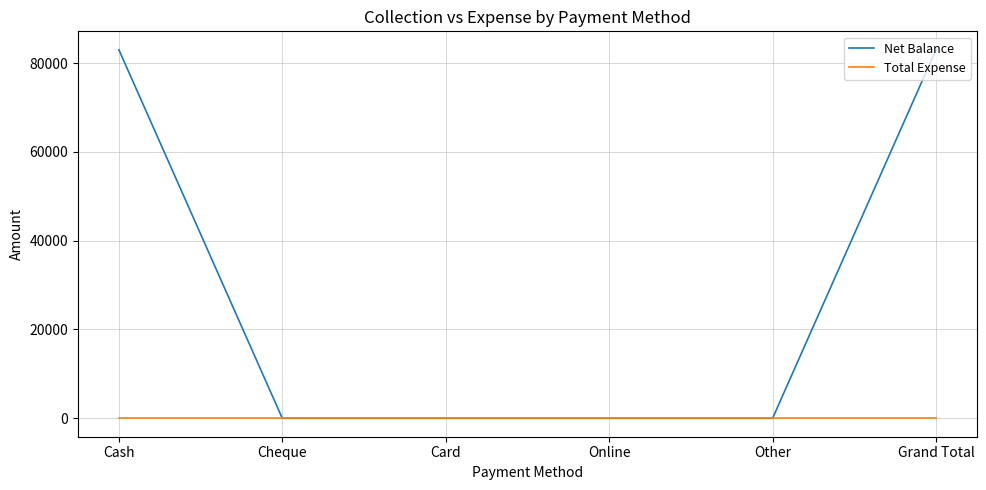

Does the chart have visible grid lines?

Yes